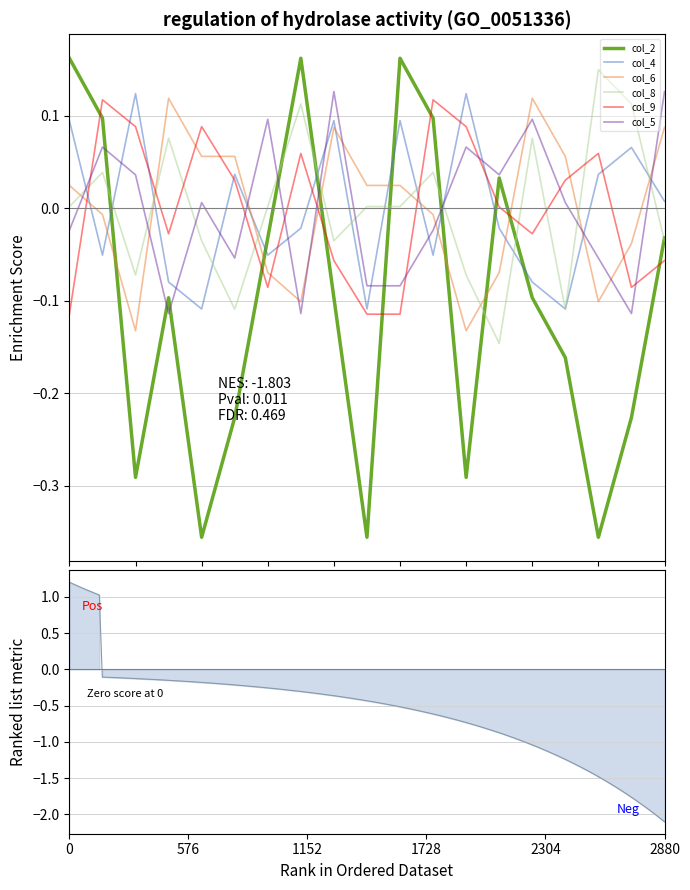

Which series changed the most between 2304 and 6?

col_2